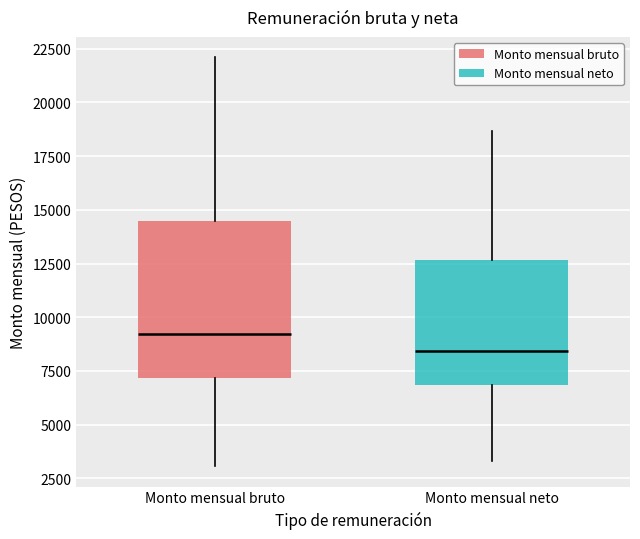

Which box has the lowest median line?

Monto mensual neto